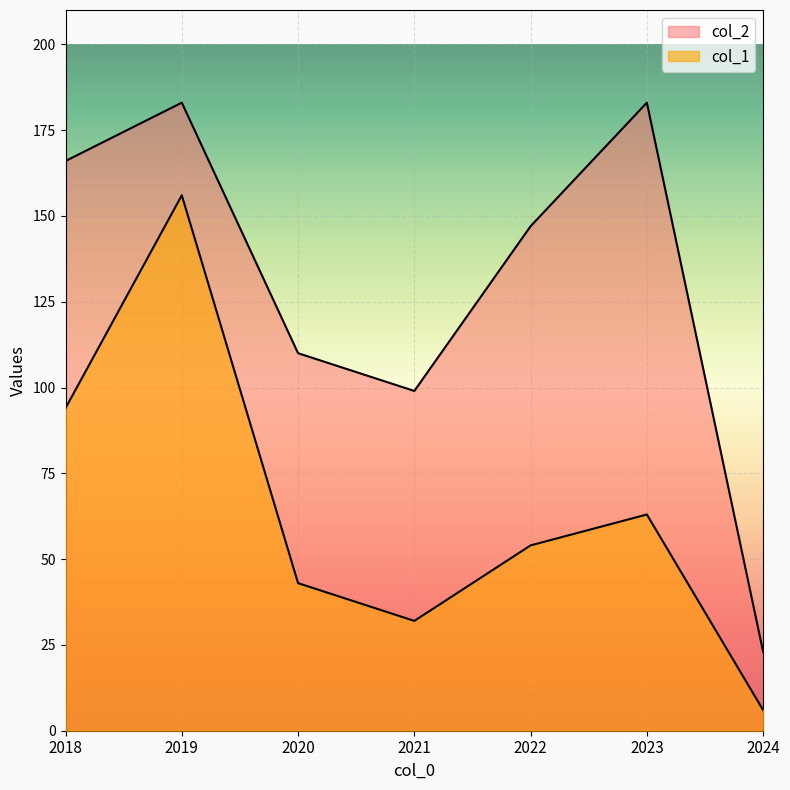

How many lines are shown in the chart?

2